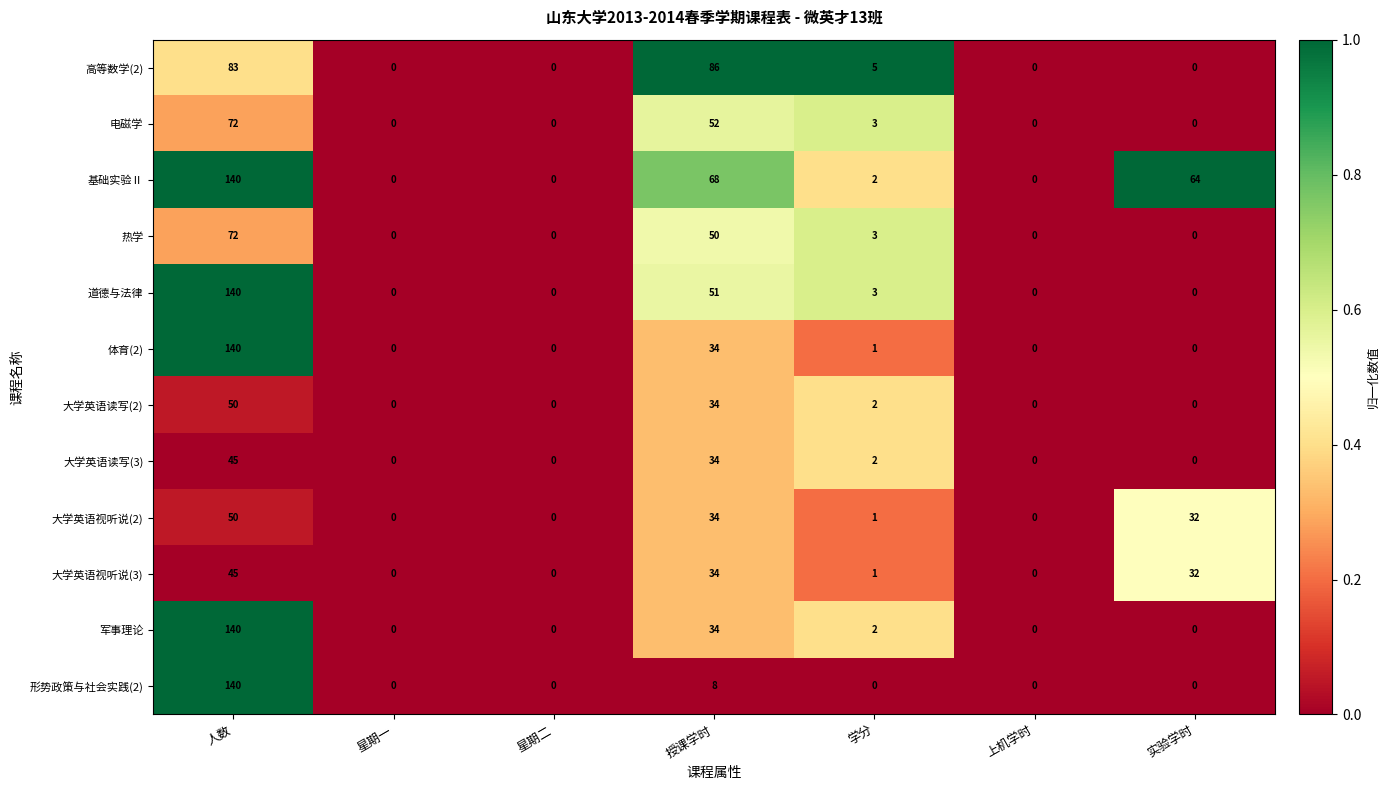

Which label corresponds to the largest value in the chart?

人数